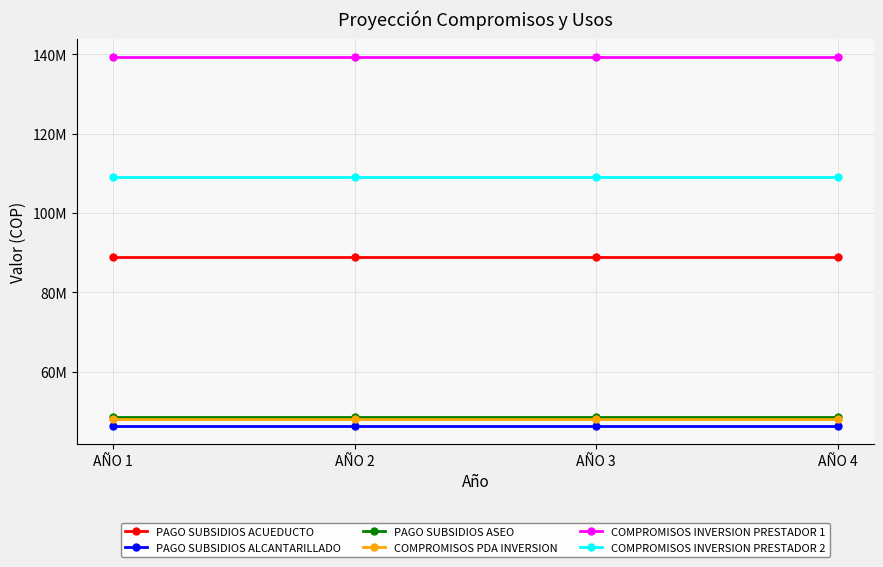

Between AÑO 2 and AÑO 3, which series saw the biggest shift?

PAGO SUBSIDIOS ACUEDUCTO